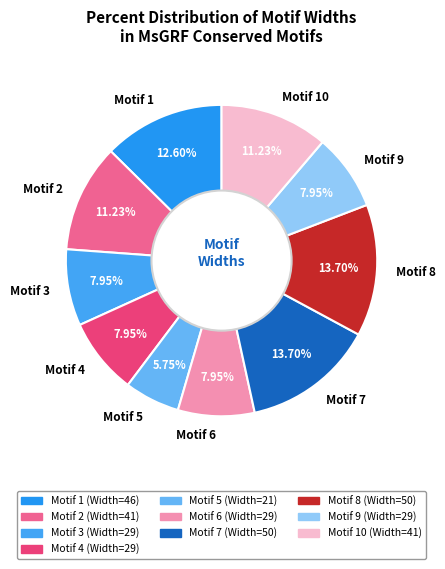

Approximately how many times larger is the value at Motif 5 compared to Motif 10?

0.5